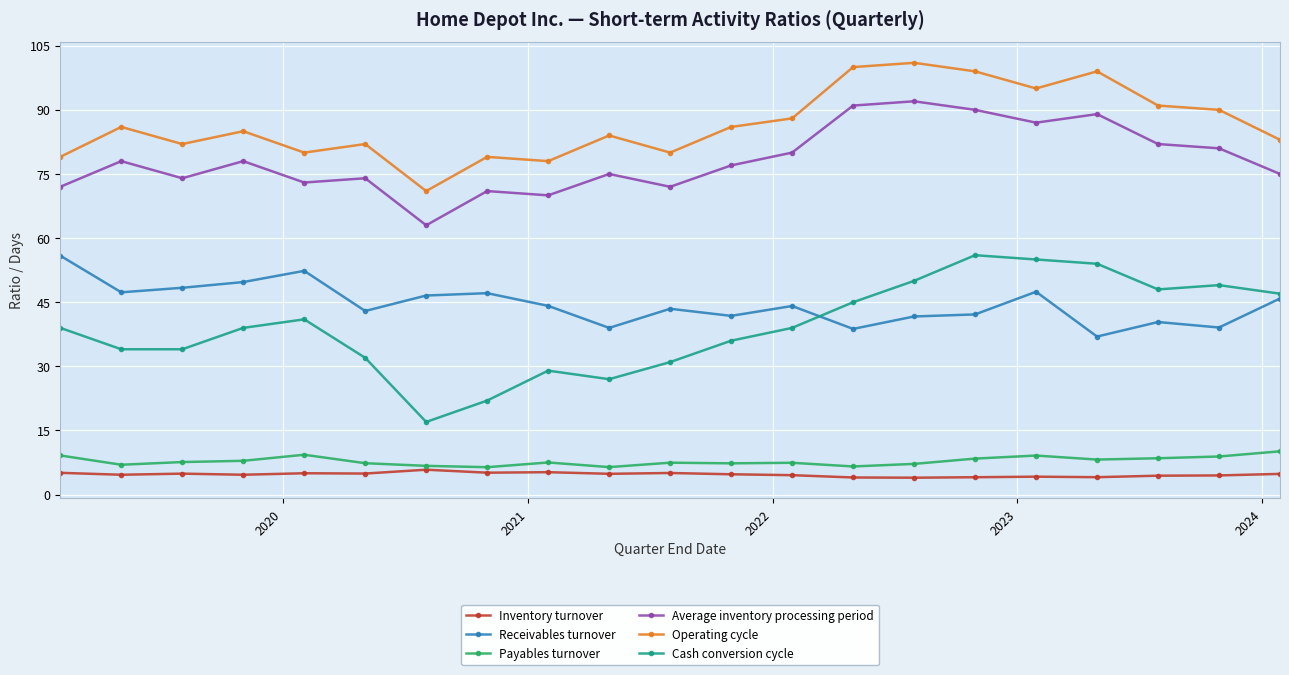

True or false: Inventory turnover has more than 0 points higher than both neighbors.

True